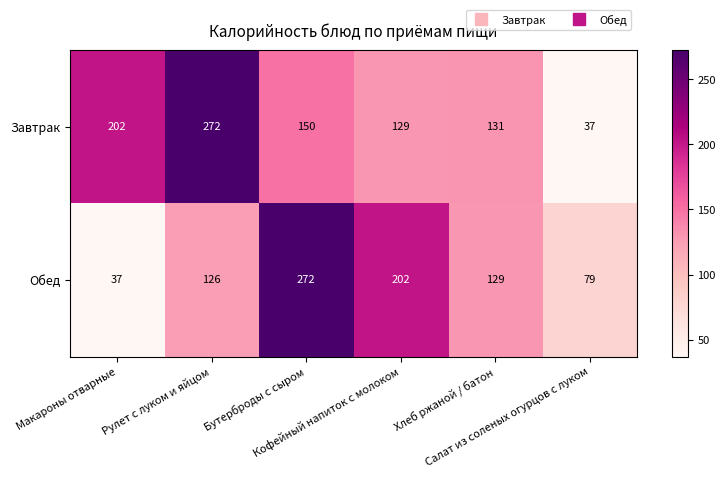

Which series has the largest total across all categories?

Завтрак